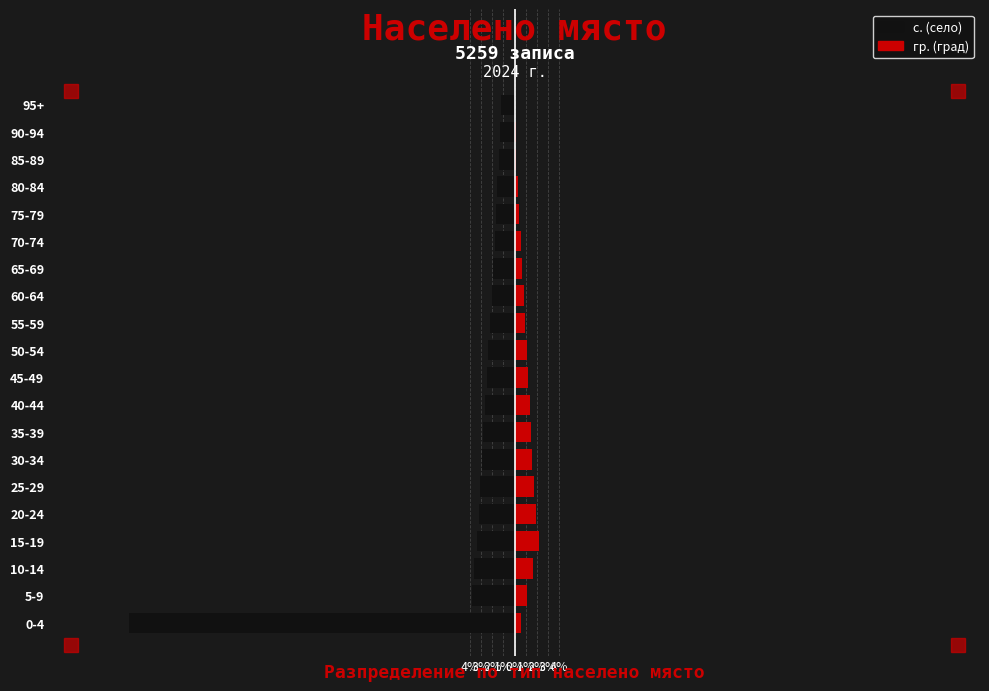

How many distinct data groups are displayed?

2